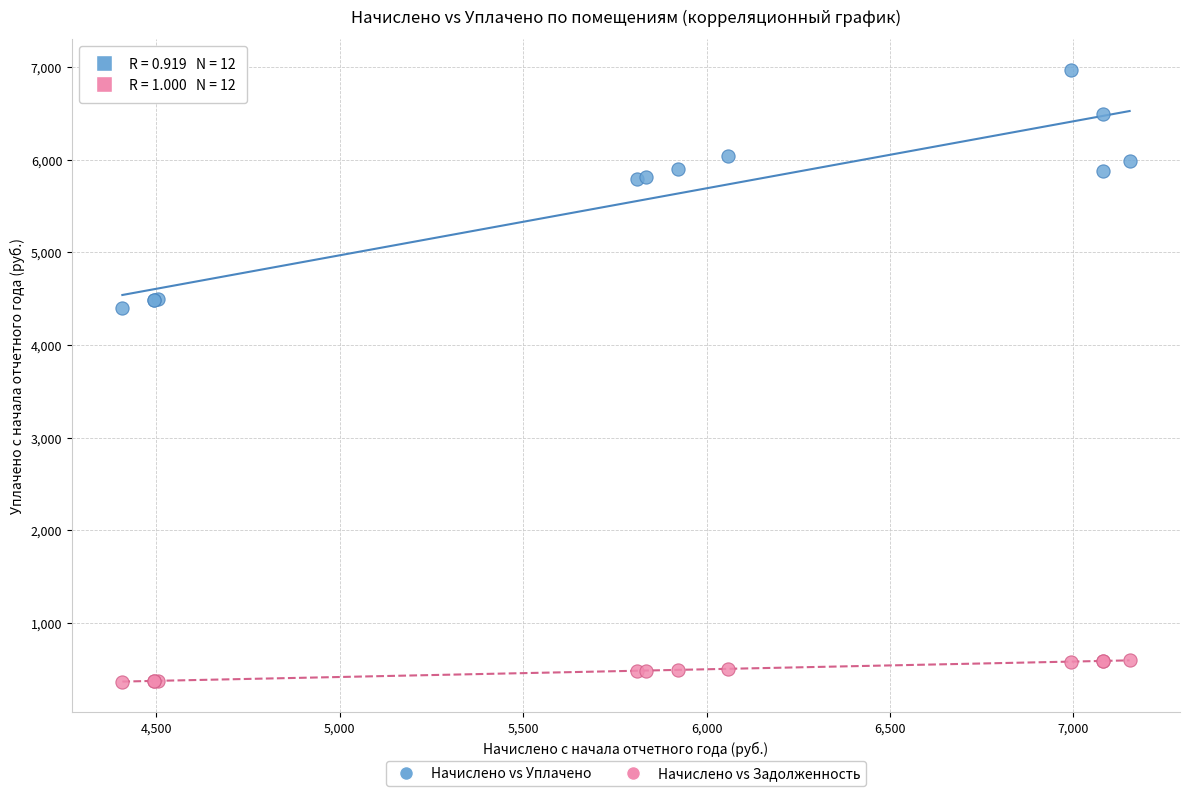

Across all series, what Y value is closest to 3669?

4393.8